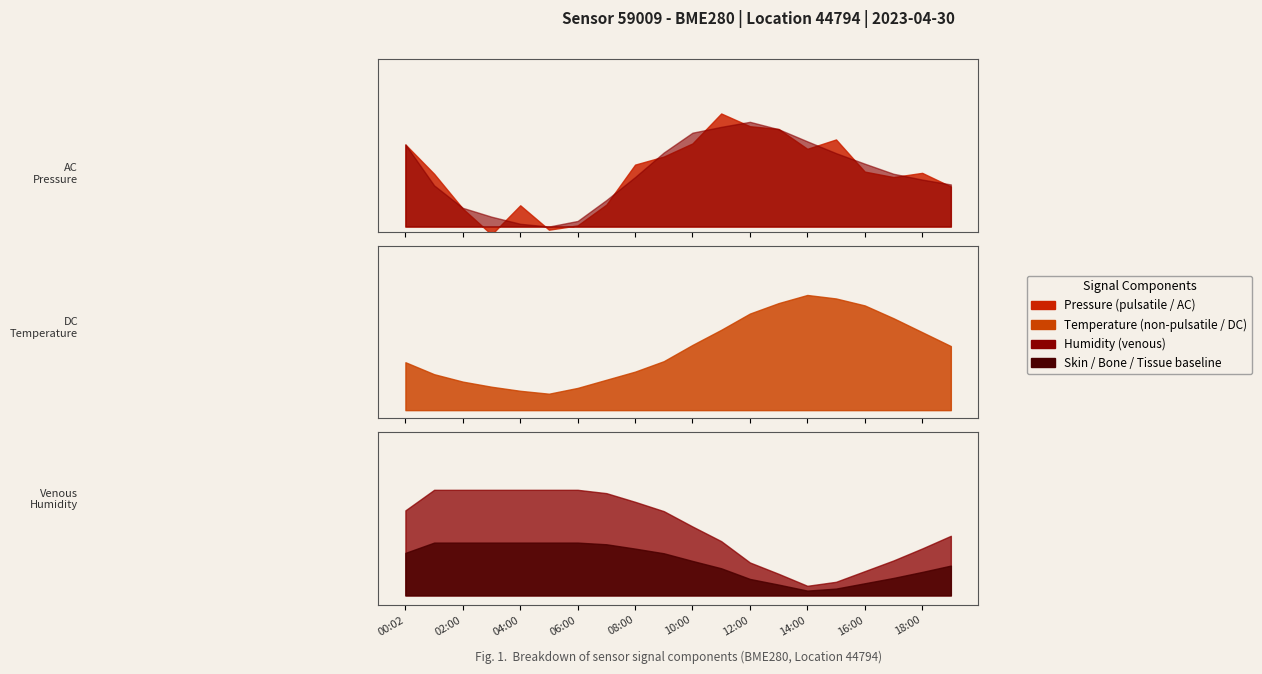

What is the greatest value displayed?

94185.3